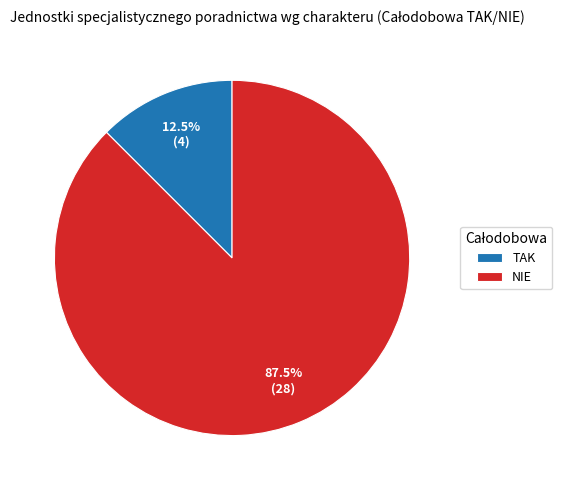

Count the number of slices in the pie.

2